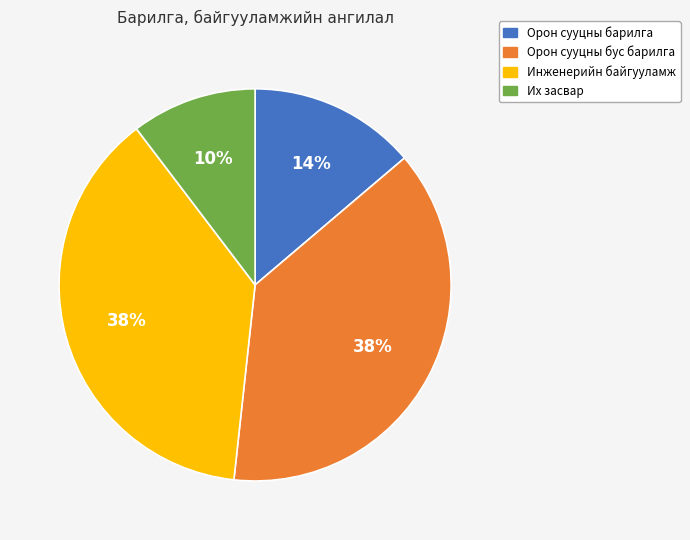

Is there any slice that represents more than half of the pie?

No